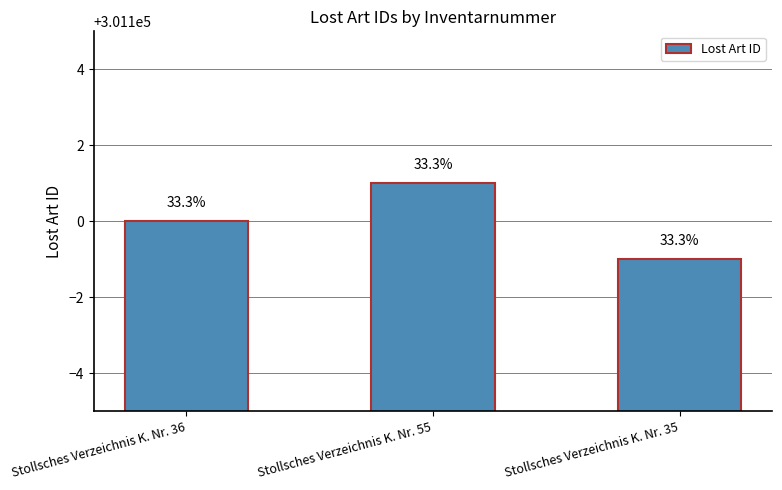

The chart shows a value of 133473 at Stollsches Verzeichnis K. Nr. 35. True or false?

False